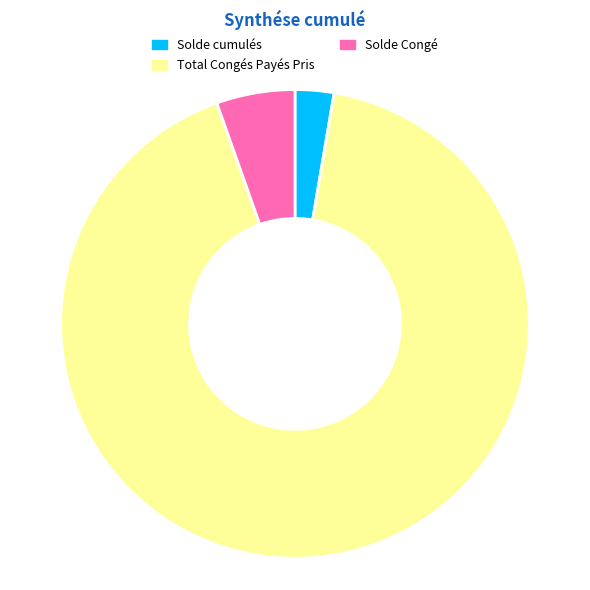

What is the majority slice?

Total Congés Payés Pris